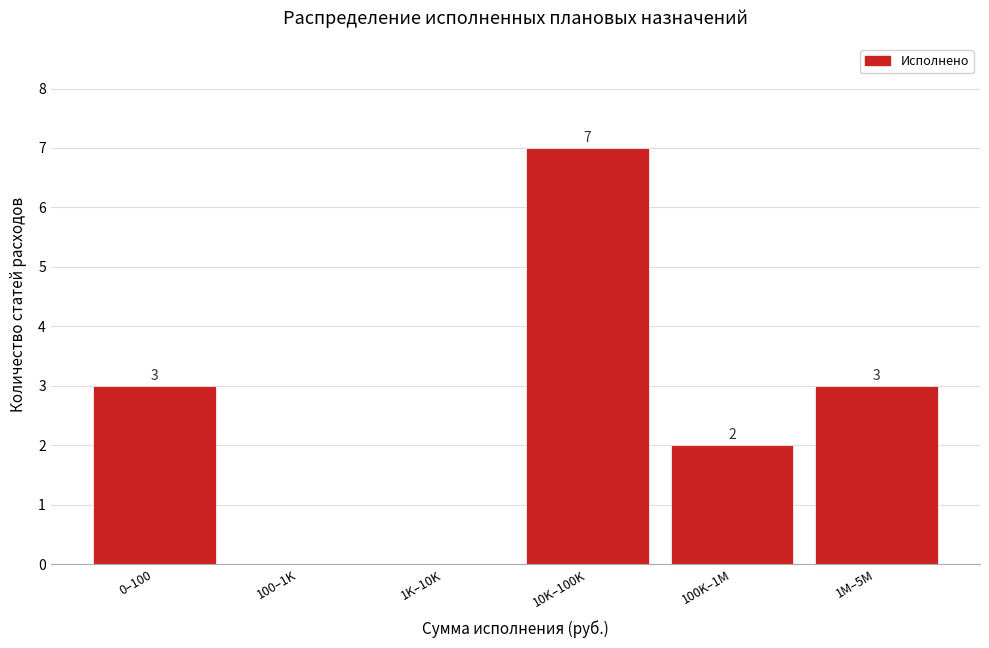

Reading left to right, transcribe all the data shown in this chart.

0–100=3	100–1K=0	1K–10K=0	10K–100K=7	100K–1M=2	1M–5M=3